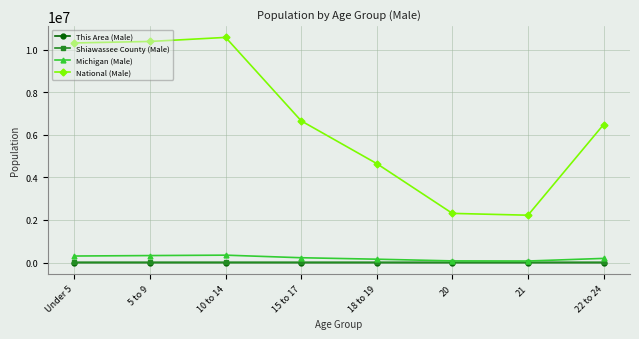

The value of National (Male) at 18 to 19 is 4647457. True or false?

True